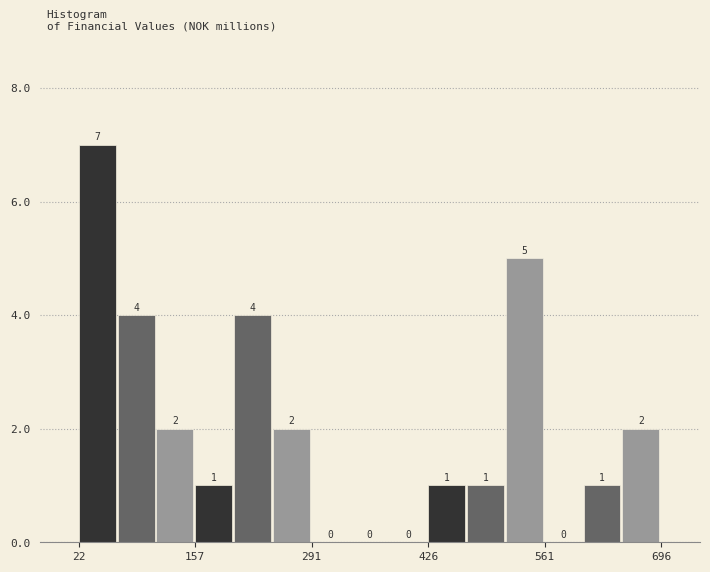

Around what value on the x-axis is the tallest bar? Give the approximate position of its centre, as read against the axis.

40